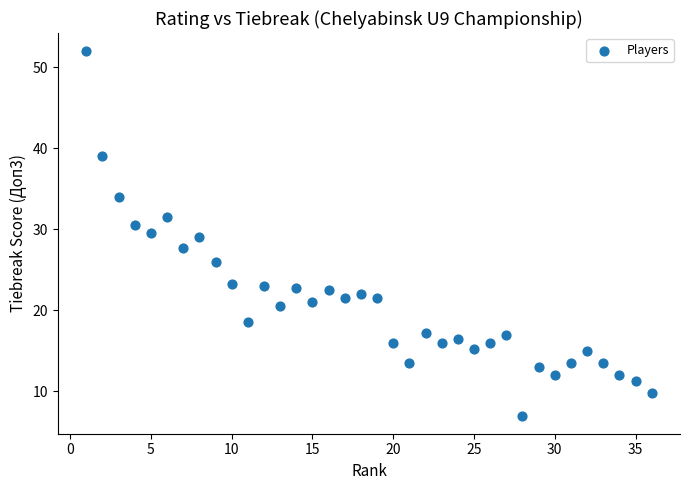

What is the range of X values (max minus min)?

35.0